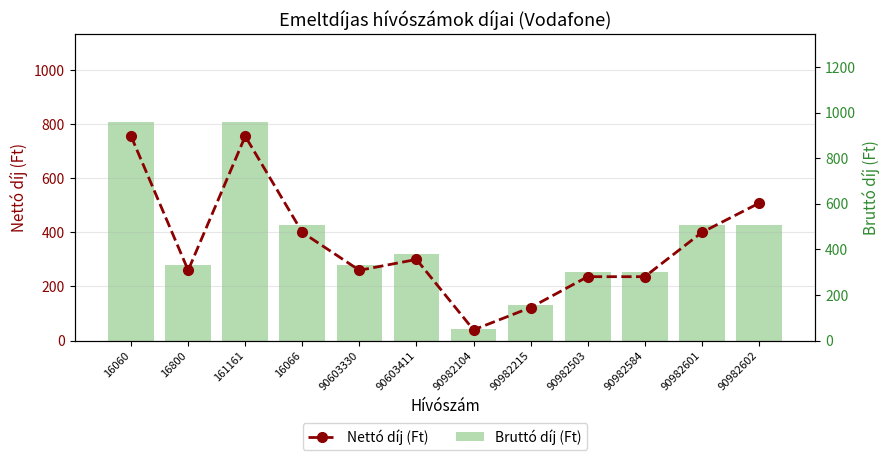

What is the label of the 7th bar from the left?

90982104